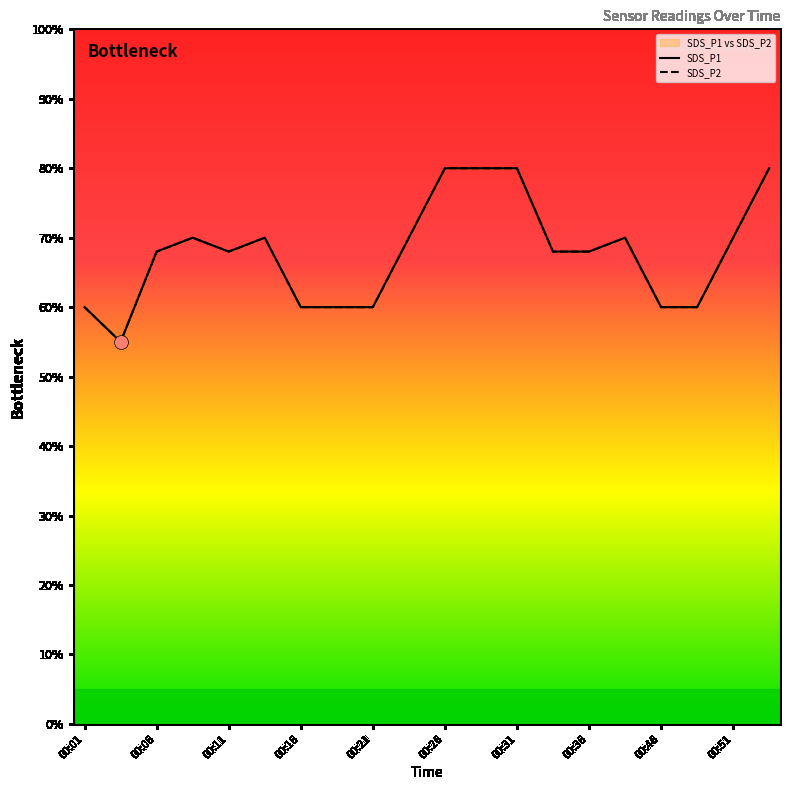

Which series has the largest total across all categories?

SDS_P1